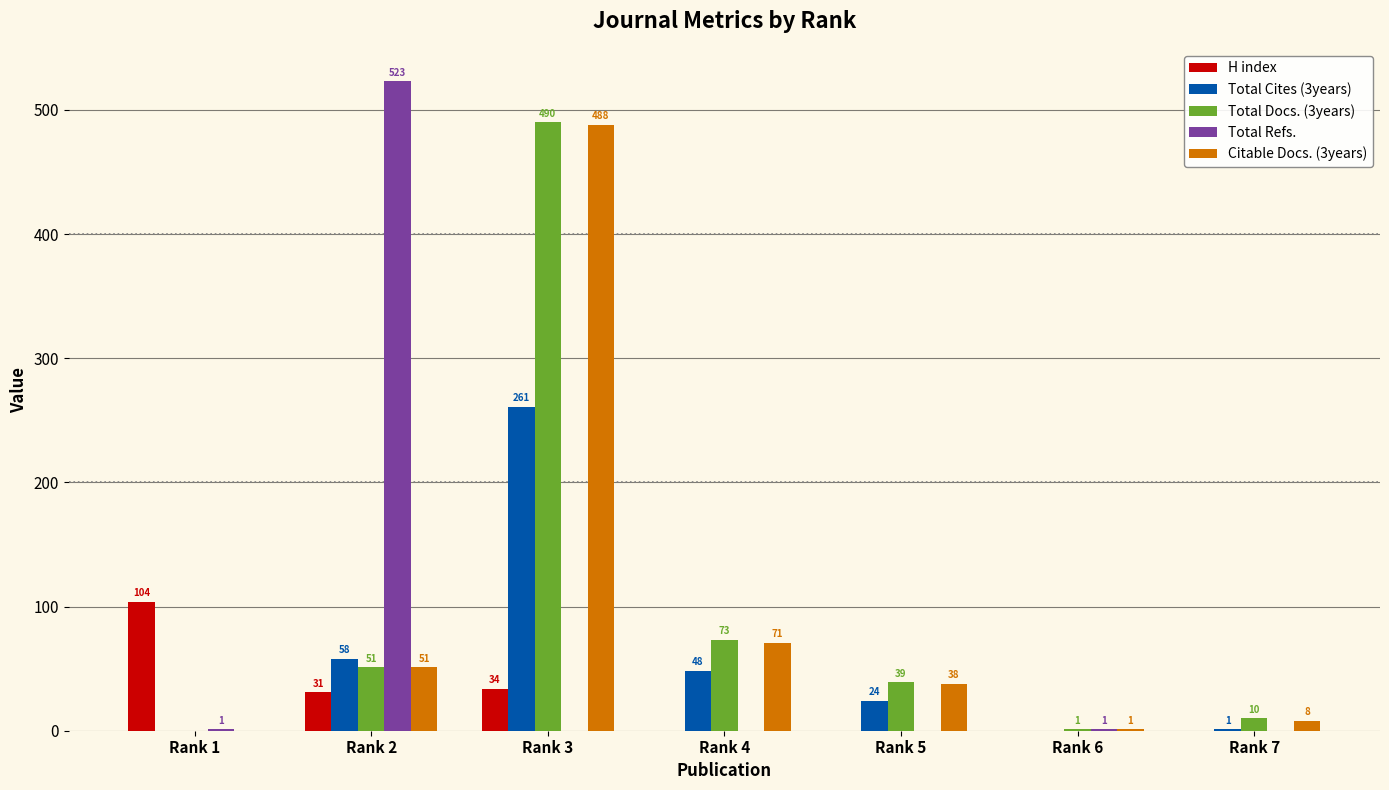

Reading left to right, what are all the values shown in this chart?

H index: Rank 1=104	Rank 2=31	Rank 3=34	Rank 4=0	Rank 5=0	Rank 6=0	Rank 7=0
Total Cites (3years): Rank 1=0	Rank 2=58	Rank 3=261	Rank 4=48	Rank 5=24	Rank 6=0	Rank 7=1
Total Docs. (3years): Rank 1=0	Rank 2=51	Rank 3=490	Rank 4=73	Rank 5=39	Rank 6=1	Rank 7=10
Total Refs.: Rank 1=1	Rank 2=523	Rank 3=0	Rank 4=0	Rank 5=0	Rank 6=1	Rank 7=0
Citable Docs. (3years): Rank 1=0	Rank 2=51	Rank 3=488	Rank 4=71	Rank 5=38	Rank 6=1	Rank 7=8